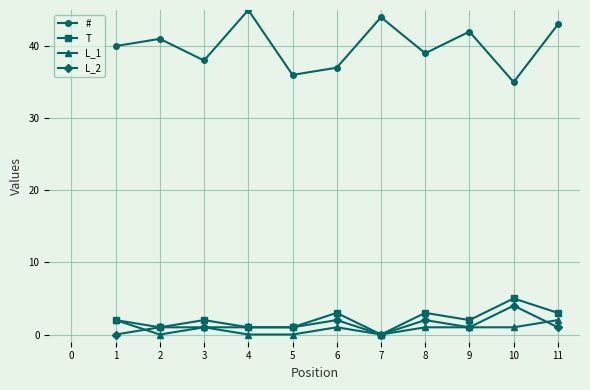

True or false: L_2 and # intersect in this chart.

False